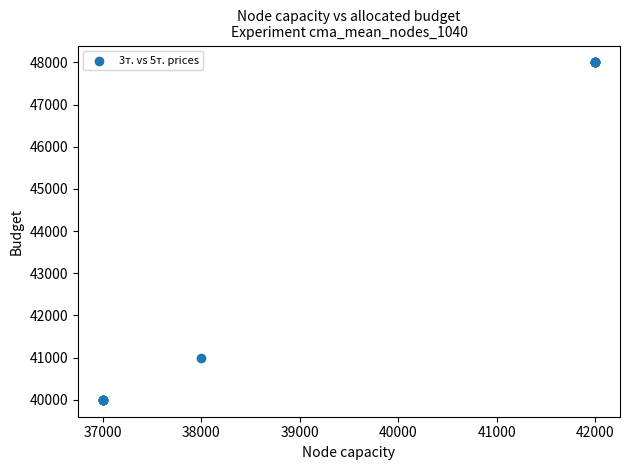

What Y value in the scatter plot is closest to 44000?

41000